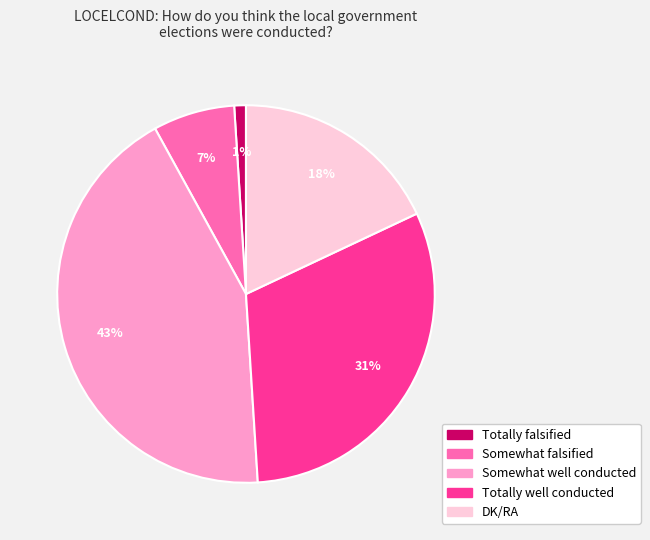

To the nearest percent, what portion does Totally well conducted represent?

31%